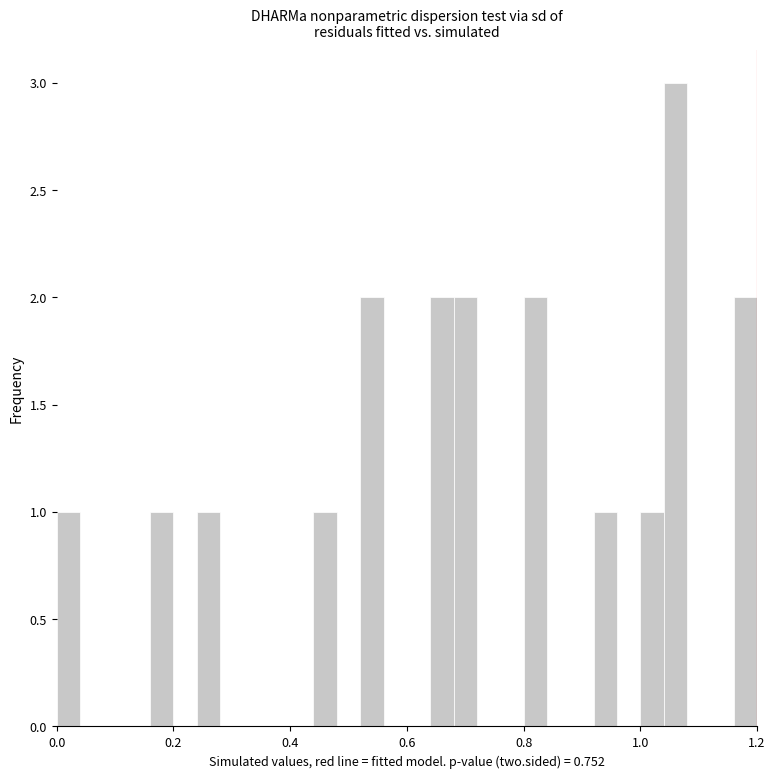

Read against the x-axis, roughly where is the centre of the tallest bar?

1.06